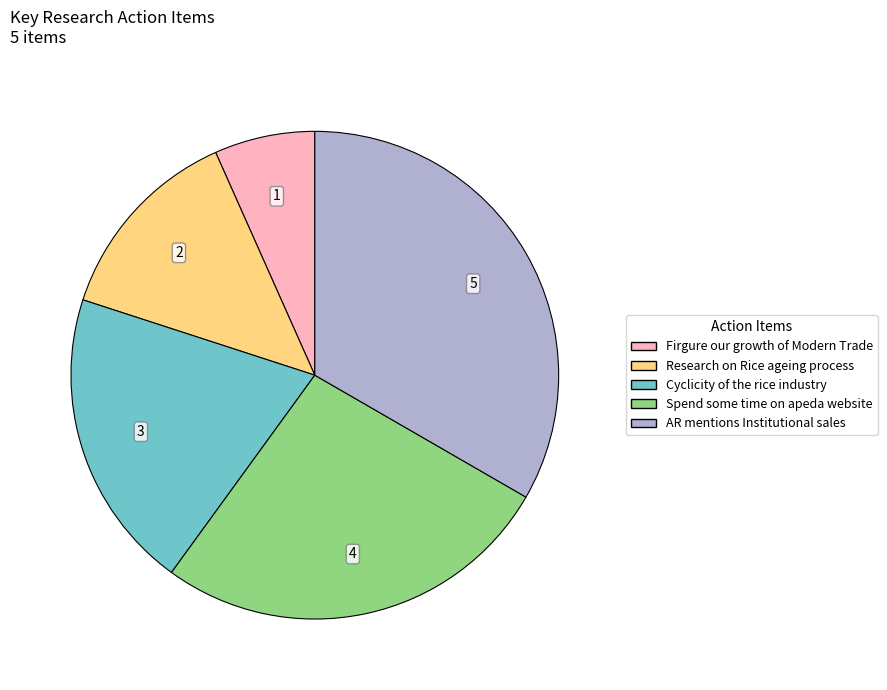

Approximately how many times larger is the value at Spend some time on apeda website compared to Firgure our growth of Modern Trade?

4.0